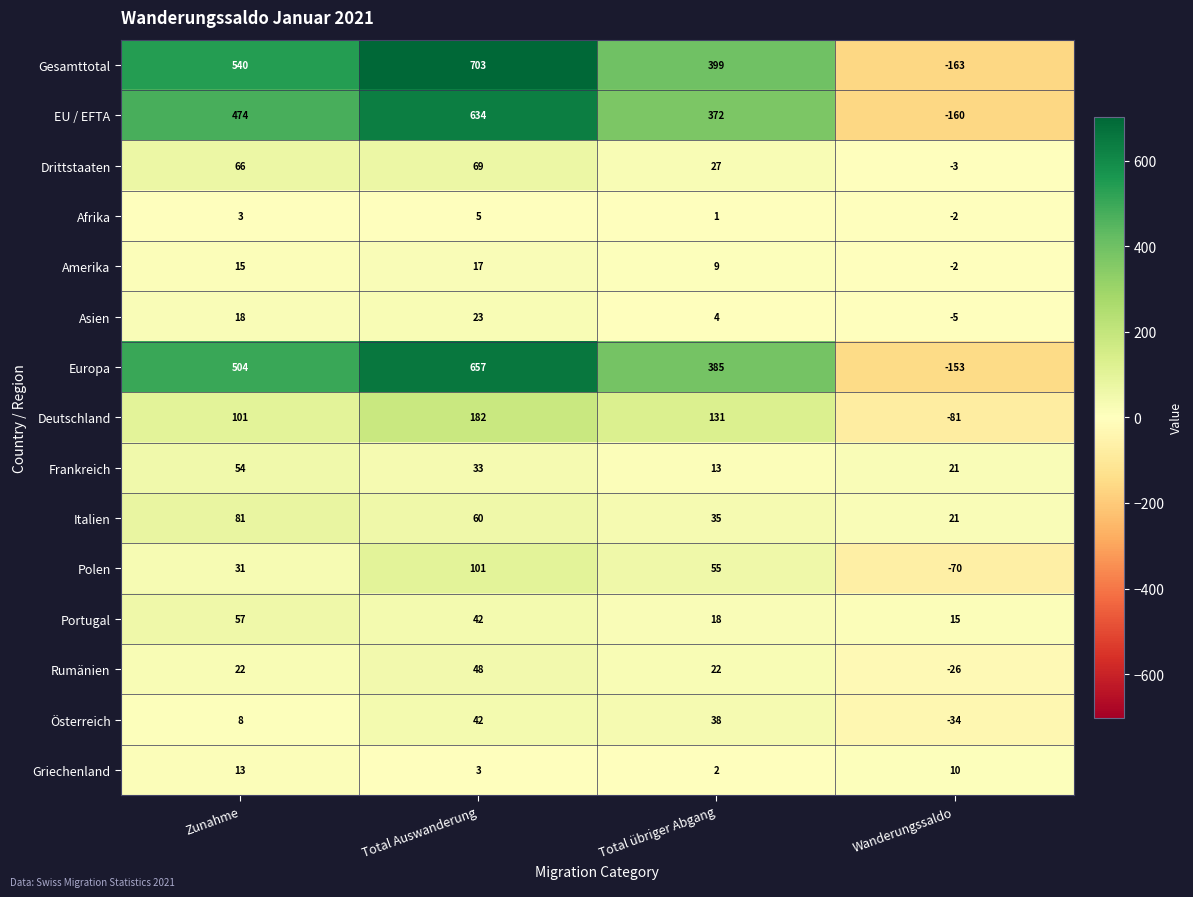

What is the total value across all series at Wanderungssaldo?

-632